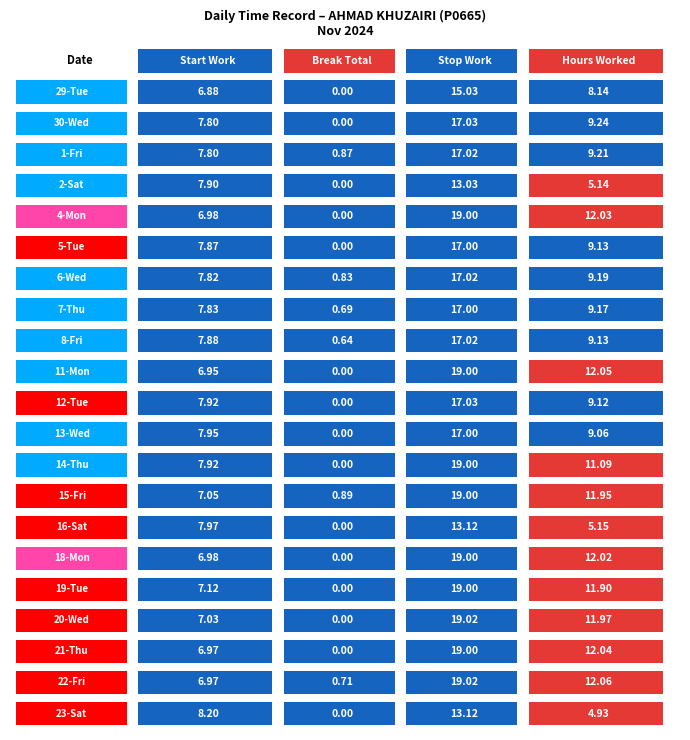

What is the highest value of the 23-Sat series?

13.1